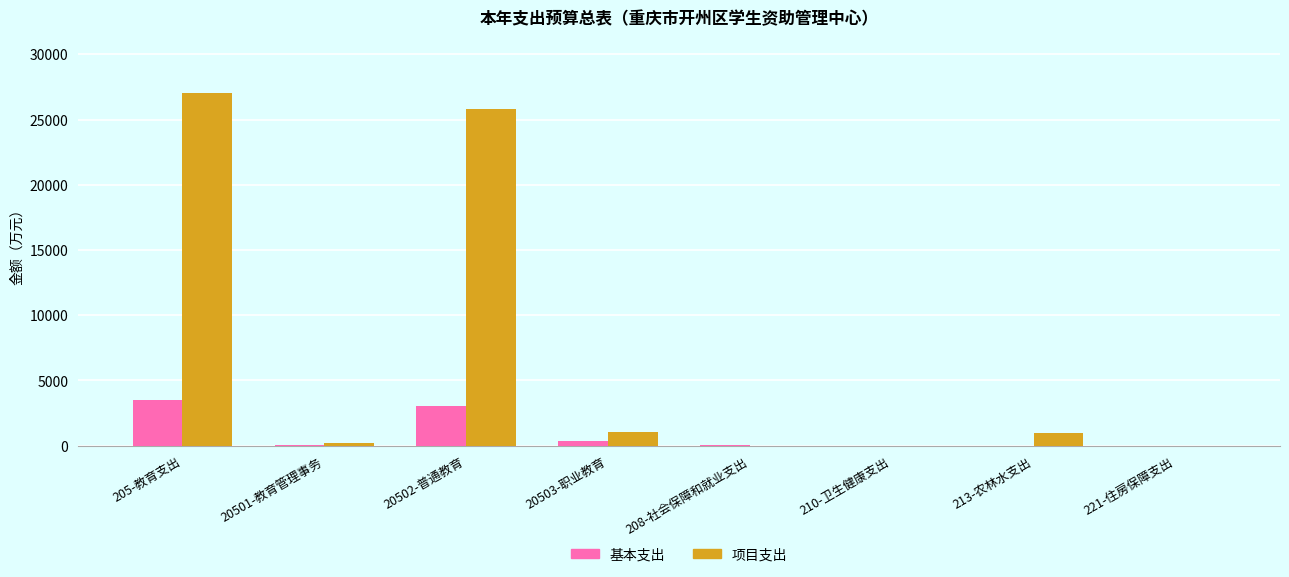

What is the approximate value of 项目支出 at 20503-职业教育?

1077.0